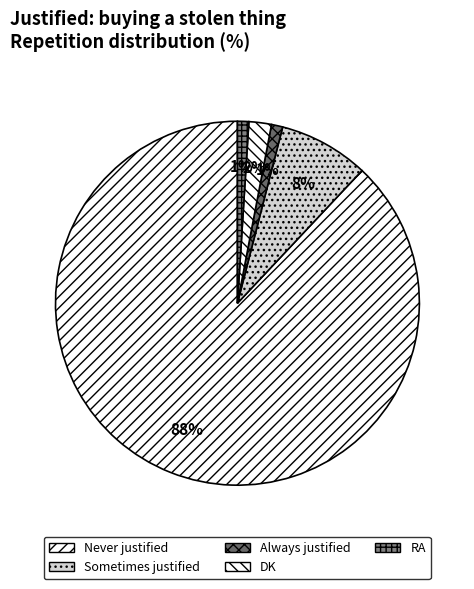

How many slices are in this pie chart?

5